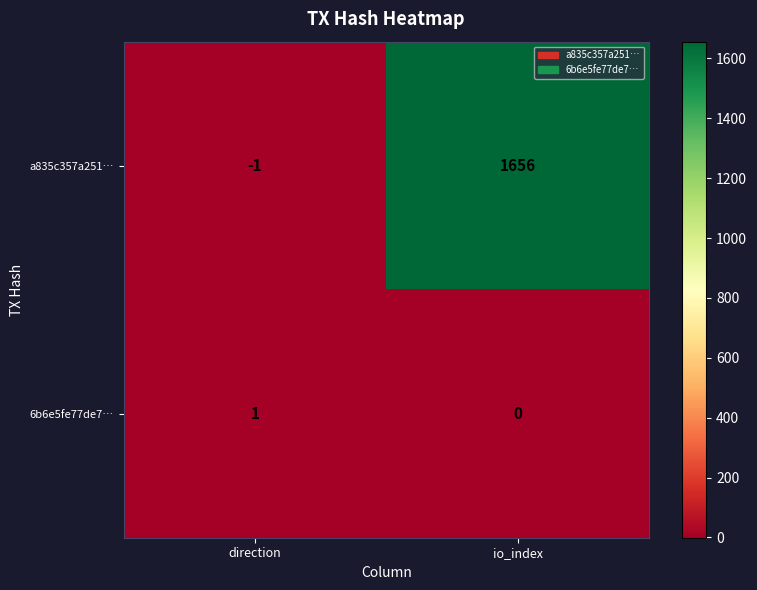

What is the spread (max minus min) of values at io_index?

1656